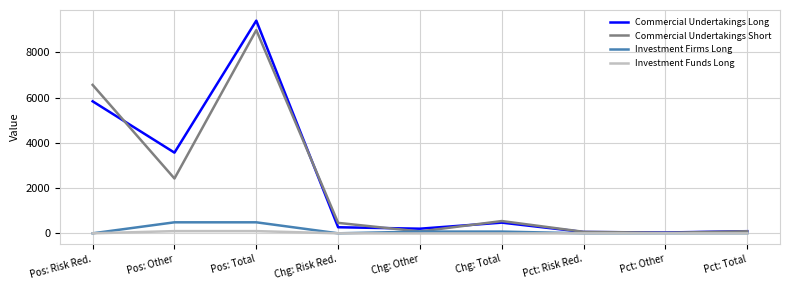

At how many categories does at least one series exceed 4012?

2